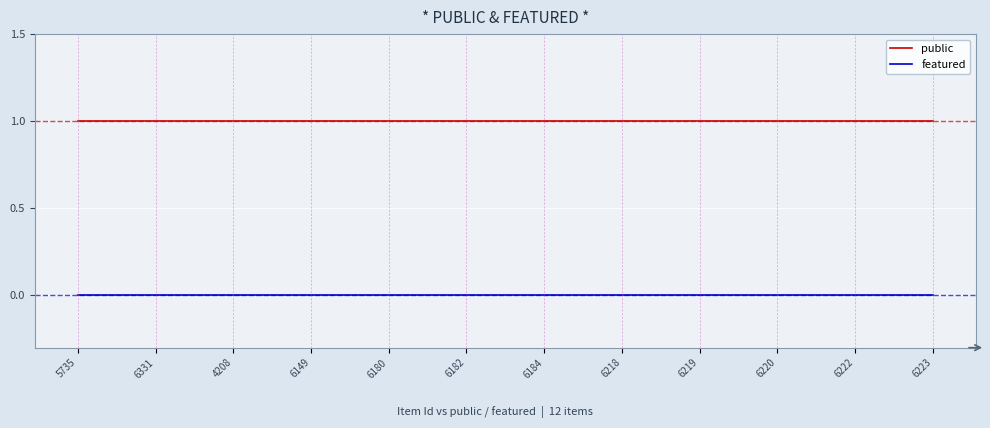

Which series has the largest total across all categories?

public